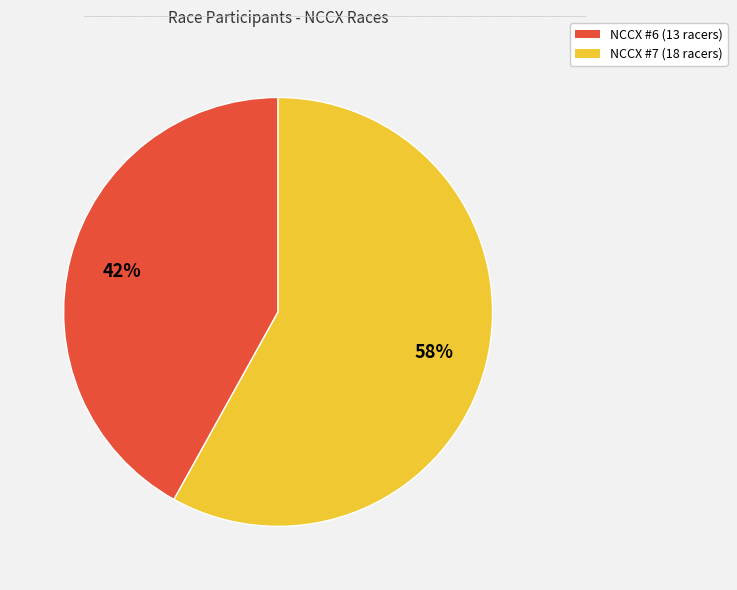

Combined, do NCCX #6 and NCCX #7 account for over 50%?

Yes